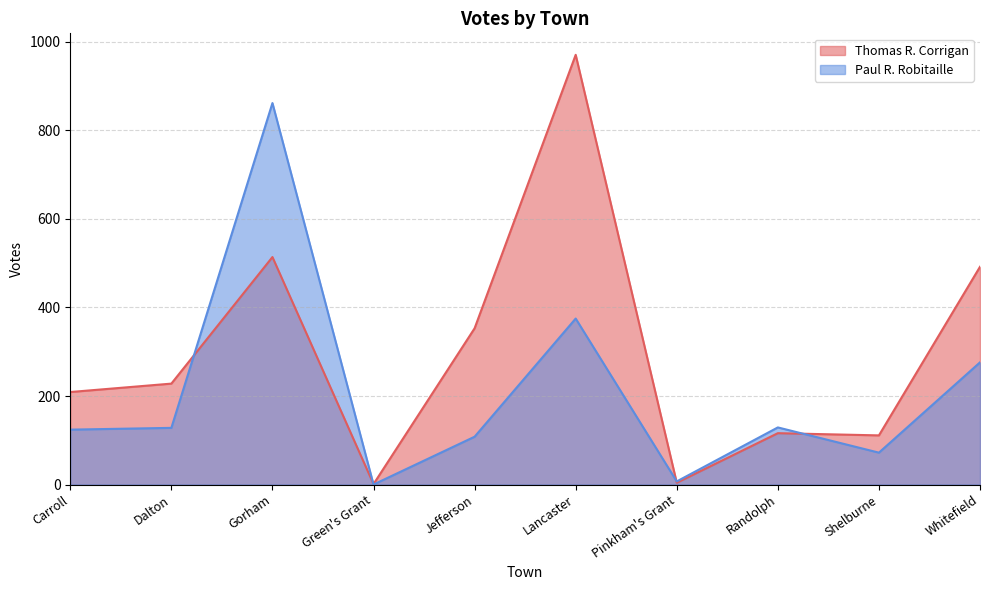

Does the chart have visible grid lines?

Yes